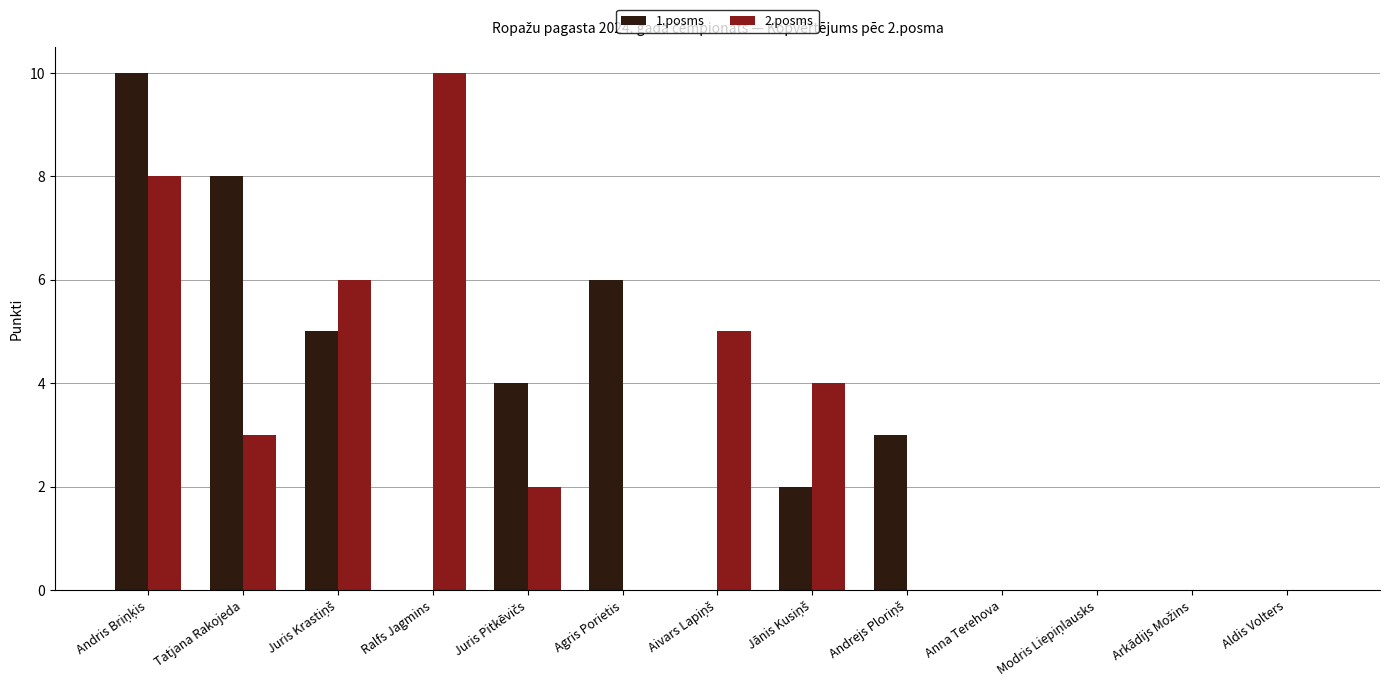

What is the sum of all 1.posms values?

38